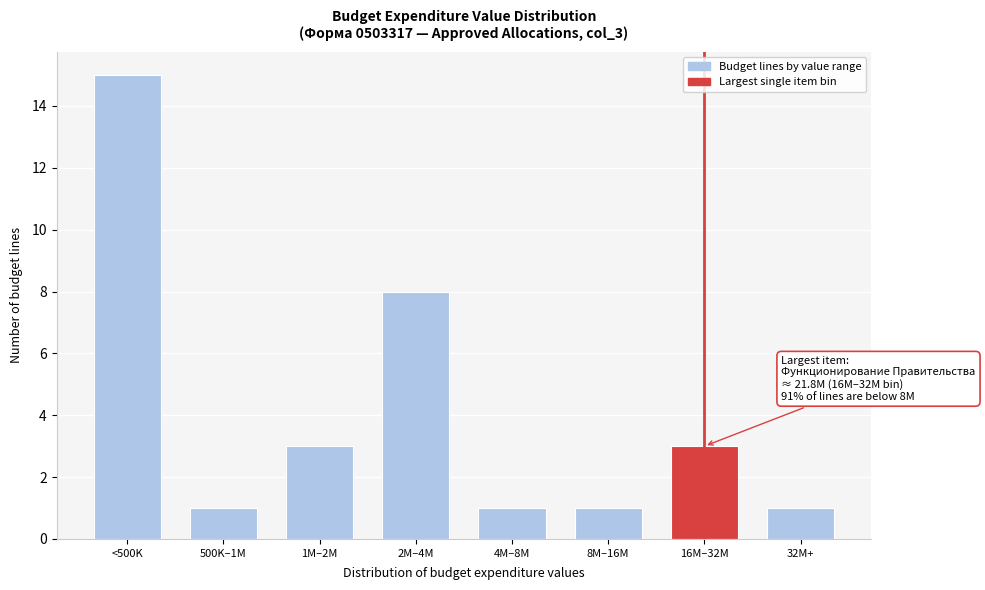

Reading right to left, transcribe all the data shown in this chart.

32M+=1	16M–32M=3	8M–16M=1	4M–8M=1	2M–4M=8	1M–2M=3	500K–1M=1	<500K=15